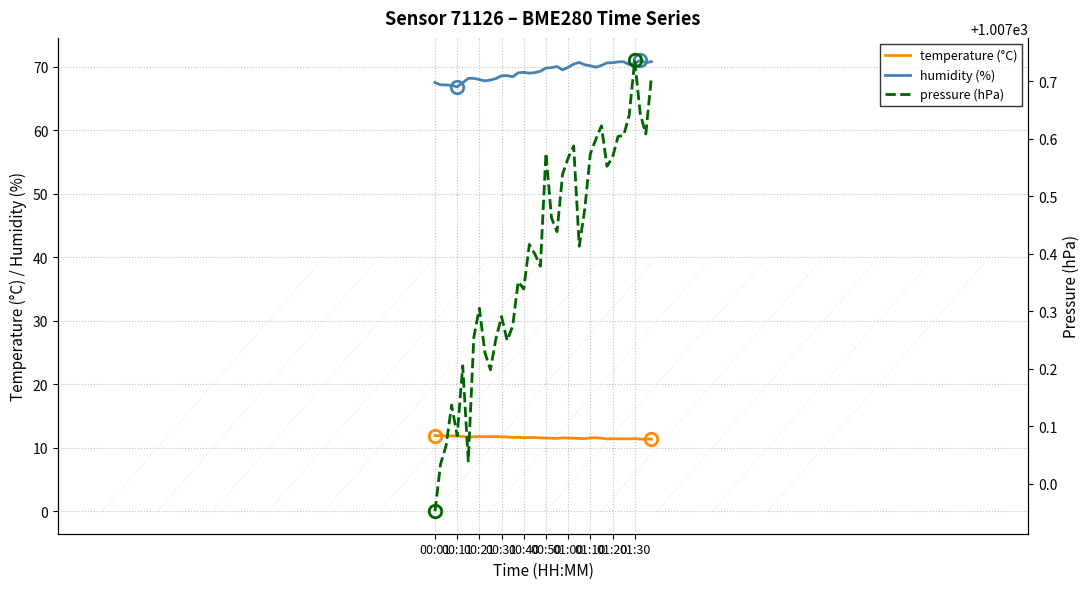

Is it true that temperature (°C) equals 19.0 at 01:30?

False